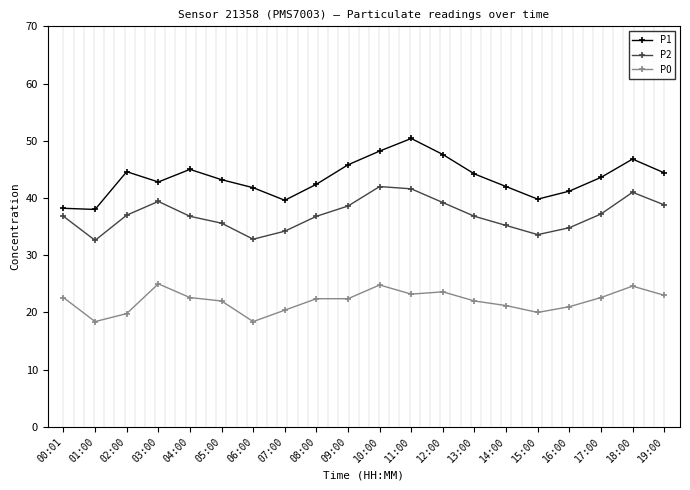

What is the label of the 13th point from the right?

07:00